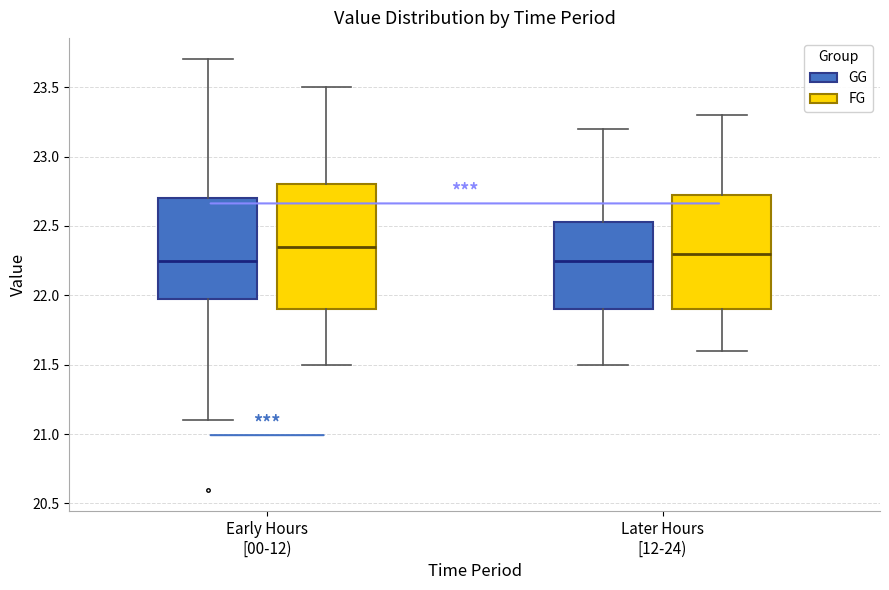

Which box is the tallest, from its lower edge to its upper edge?

Early Hours [00-12) (FG)